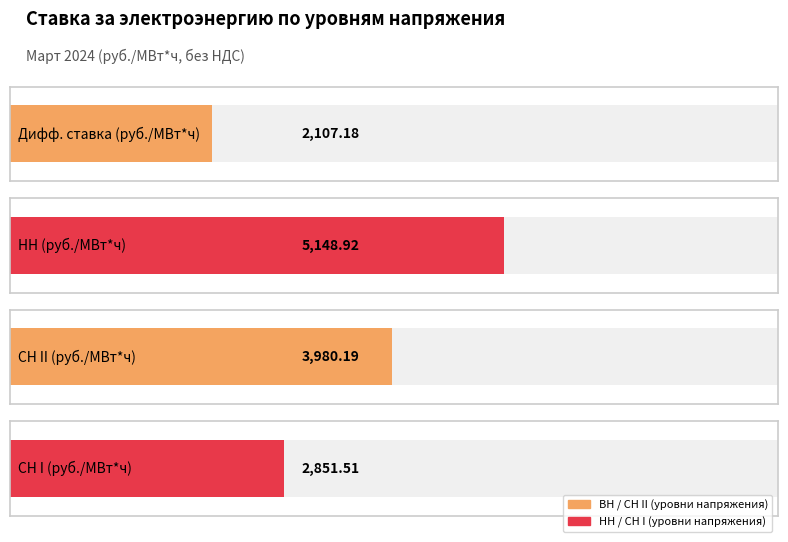

True or false: SN_II has a value of 8966.1 at НН.

False